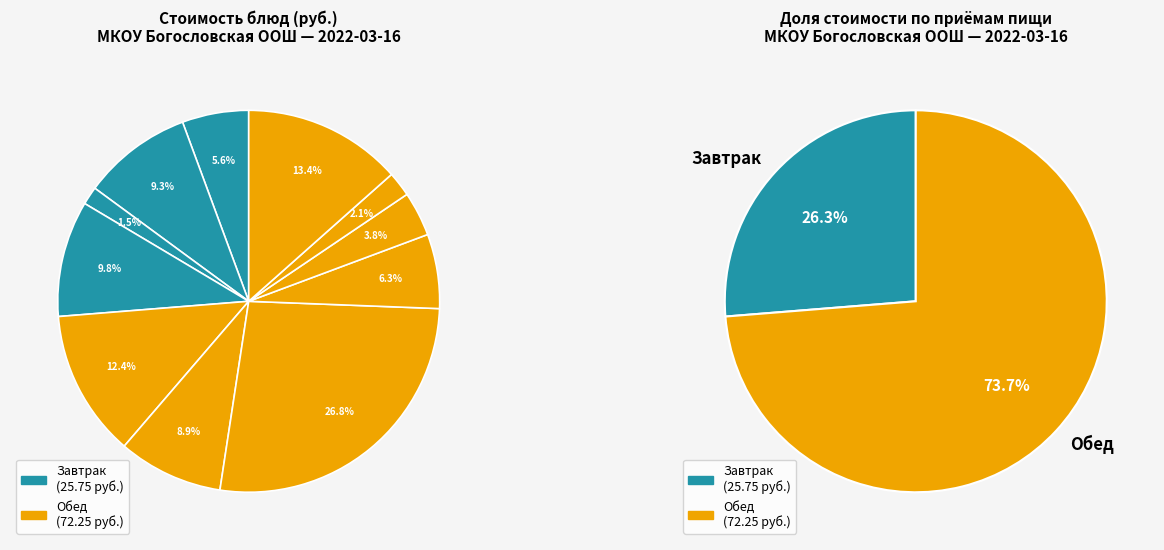

Combined, what portion of the pie is Картофельное пюре and Компот из кураги?

19.7%